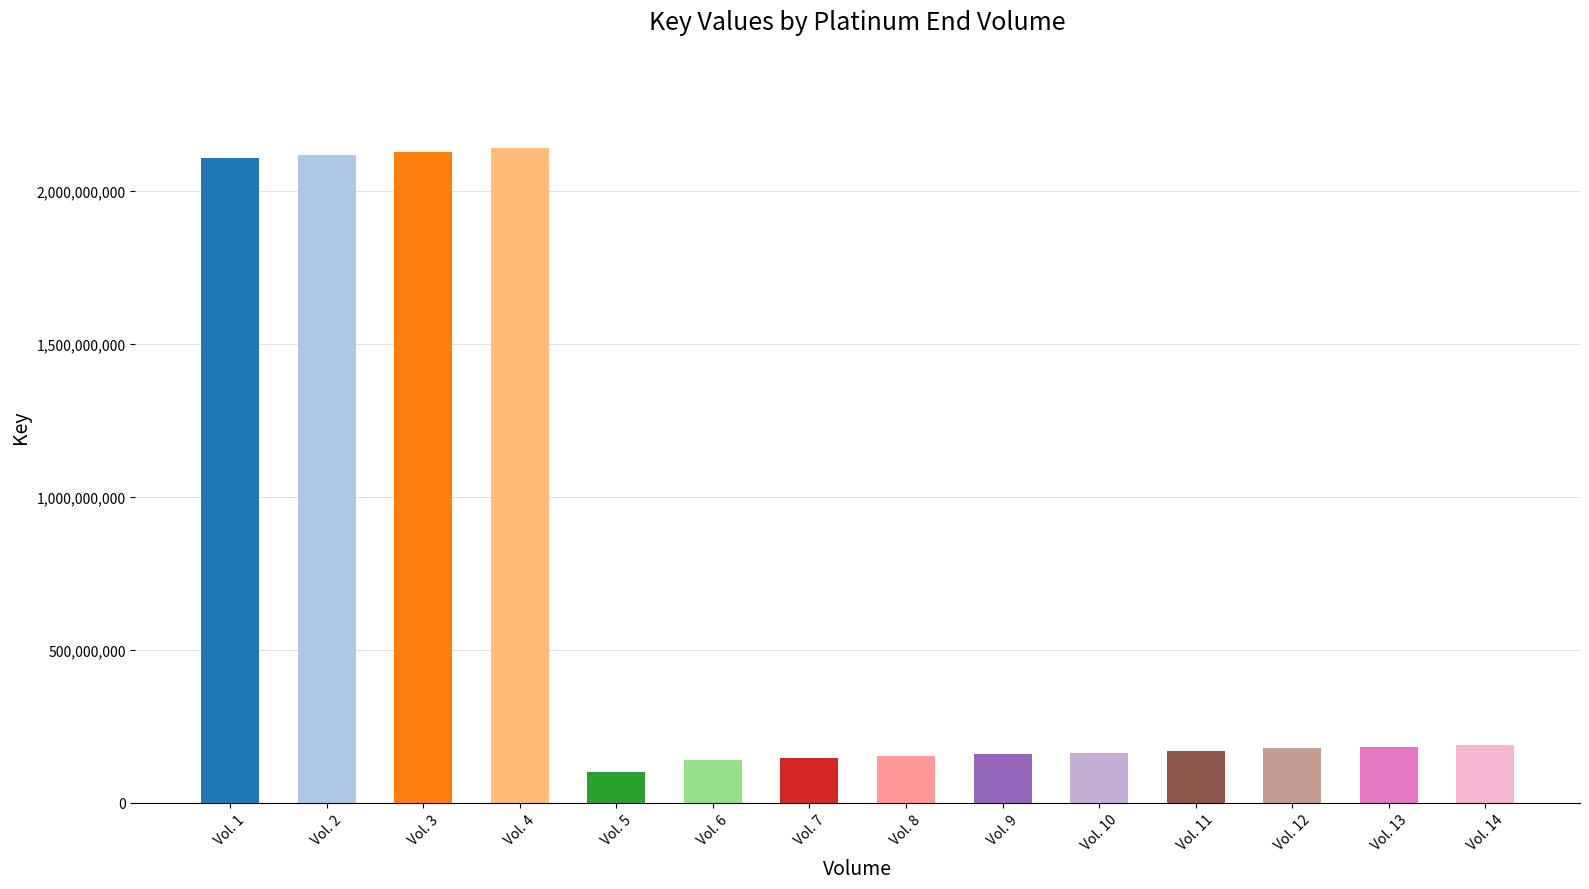

Read the value at Vol. 2, to the nearest 10.

2119611410